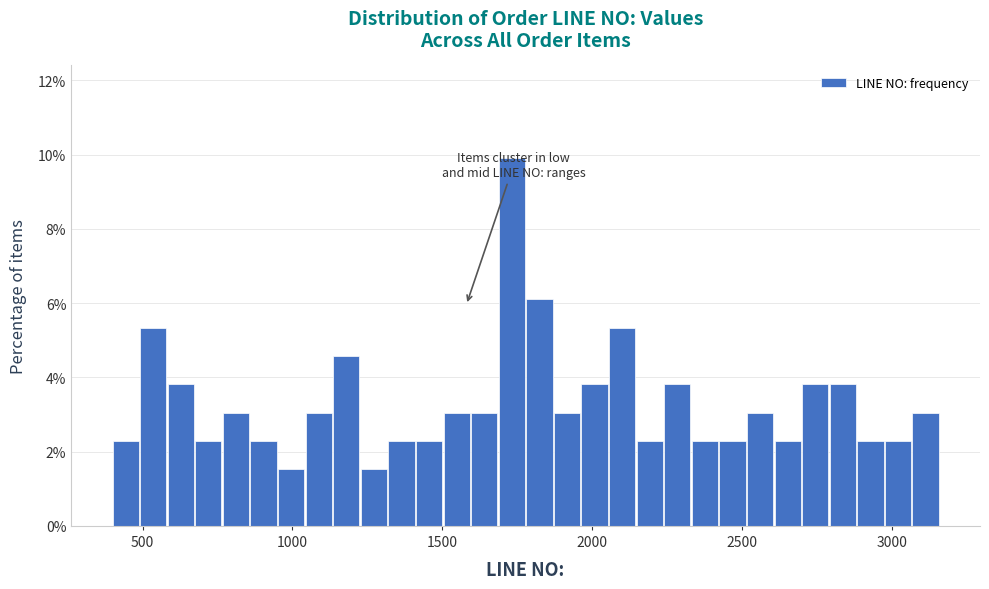

Around what value on the x-axis is the tallest bar? Give the approximate position of its centre, as read against the axis.

1750